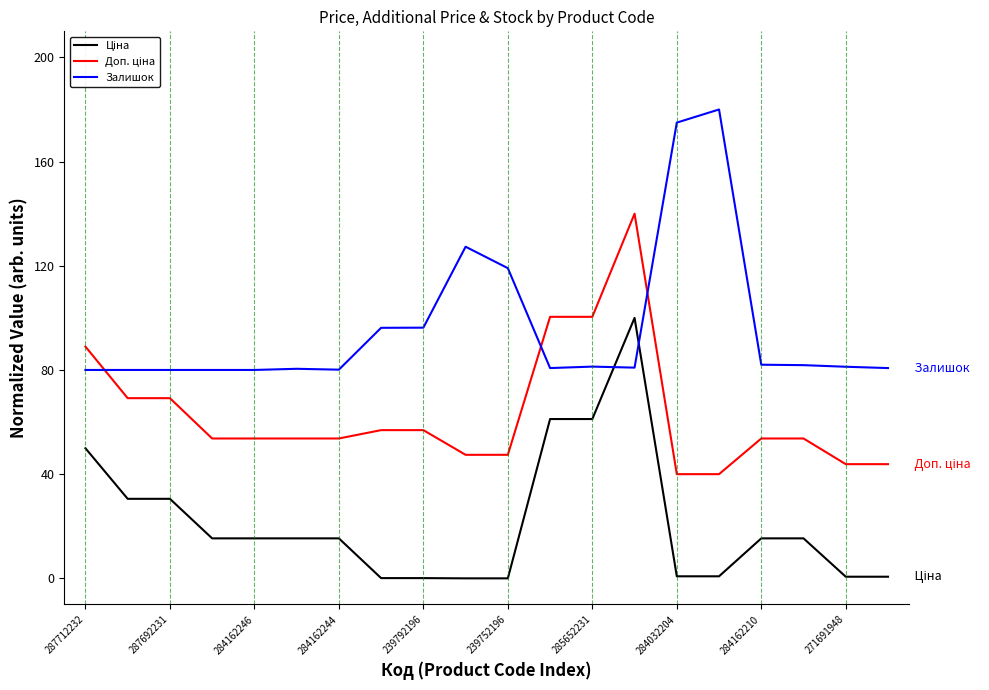

What is the lowest value of the Залишок series?

80.0